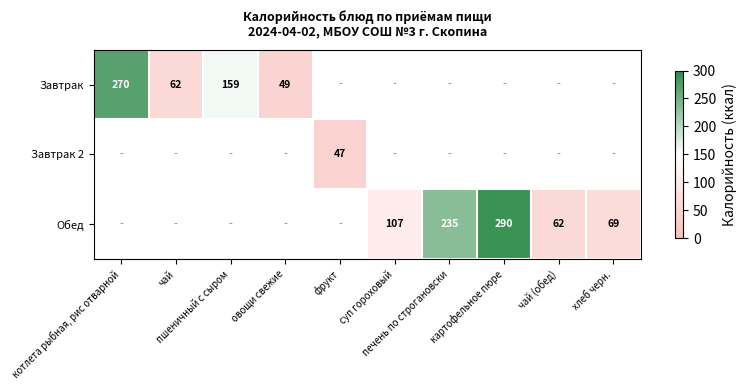

Where does the Обед series first go above 62?

суп гороховый